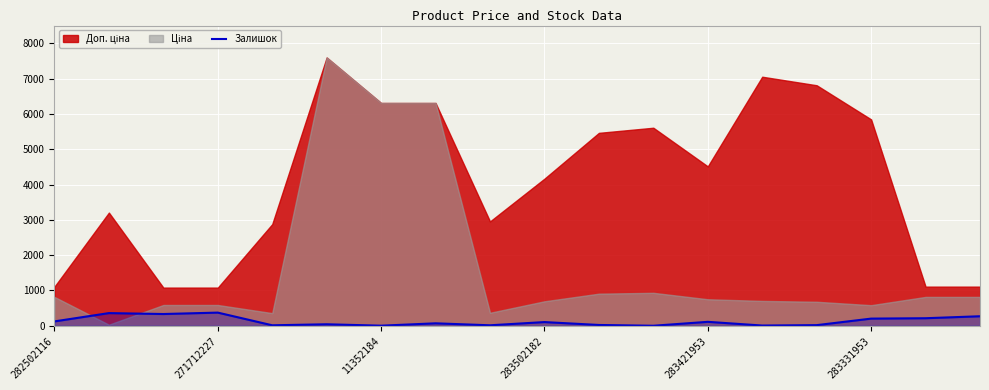

What is the label of the 6th point from the left?

283331953